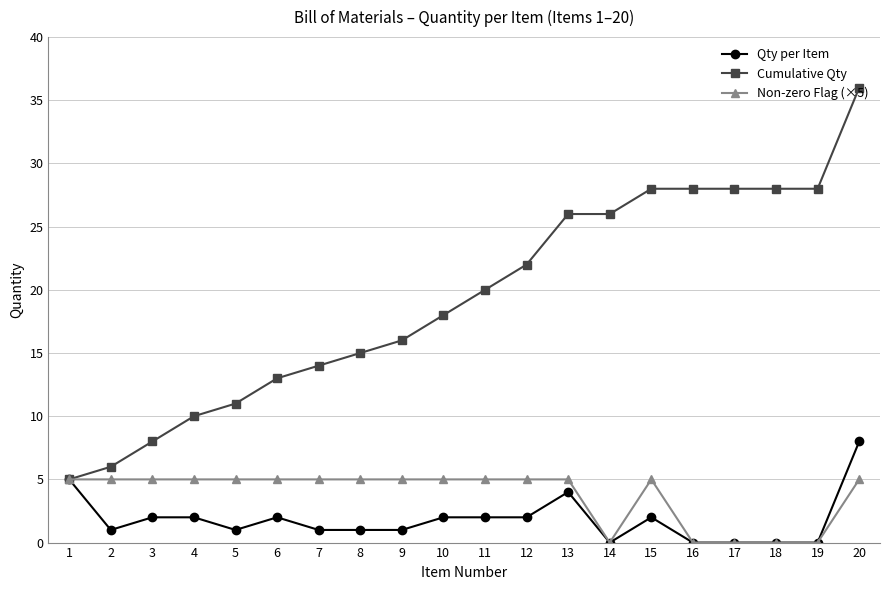

The Non-zero Flag (×5) series shows 5 at 7. True or false?

True